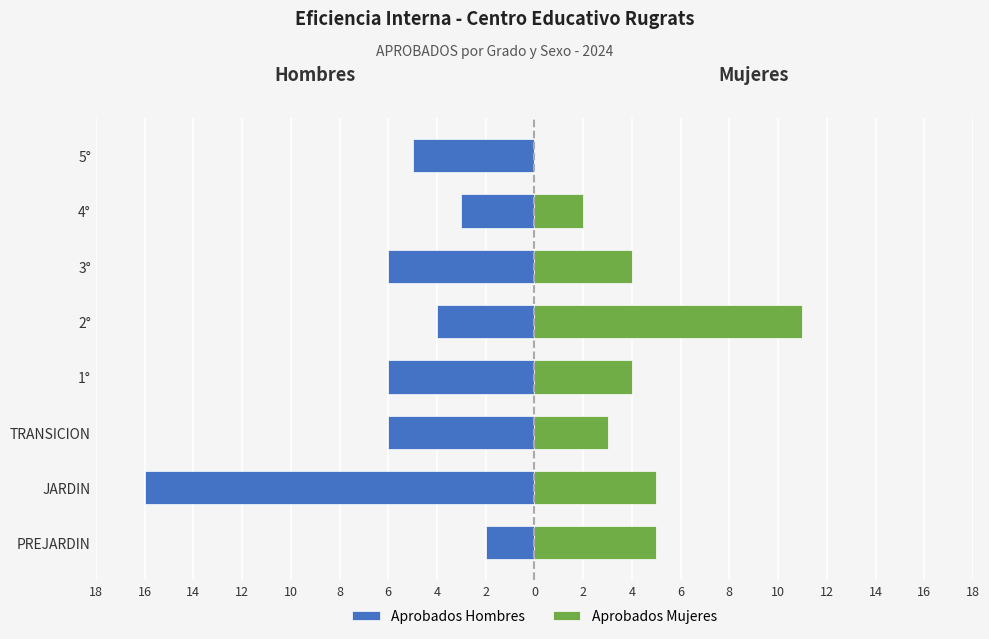

Count the number of categories in the chart.

8